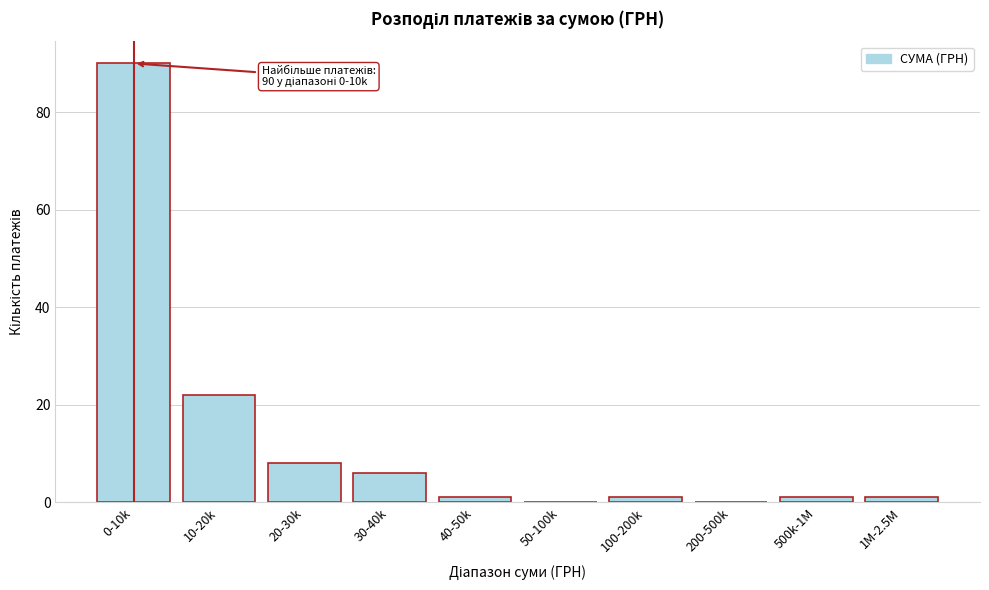

Reading right to left, extract all data points from this chart.

1M-2.5M=1	500k-1M=1	200-500k=0	100-200k=1	50-100k=0	40-50k=1	30-40k=6	20-30k=8	10-20k=22	0-10k=90